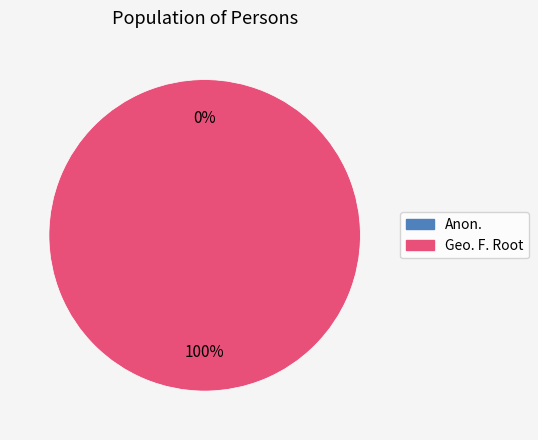

Does Anon. account for over 50% of the chart?

No